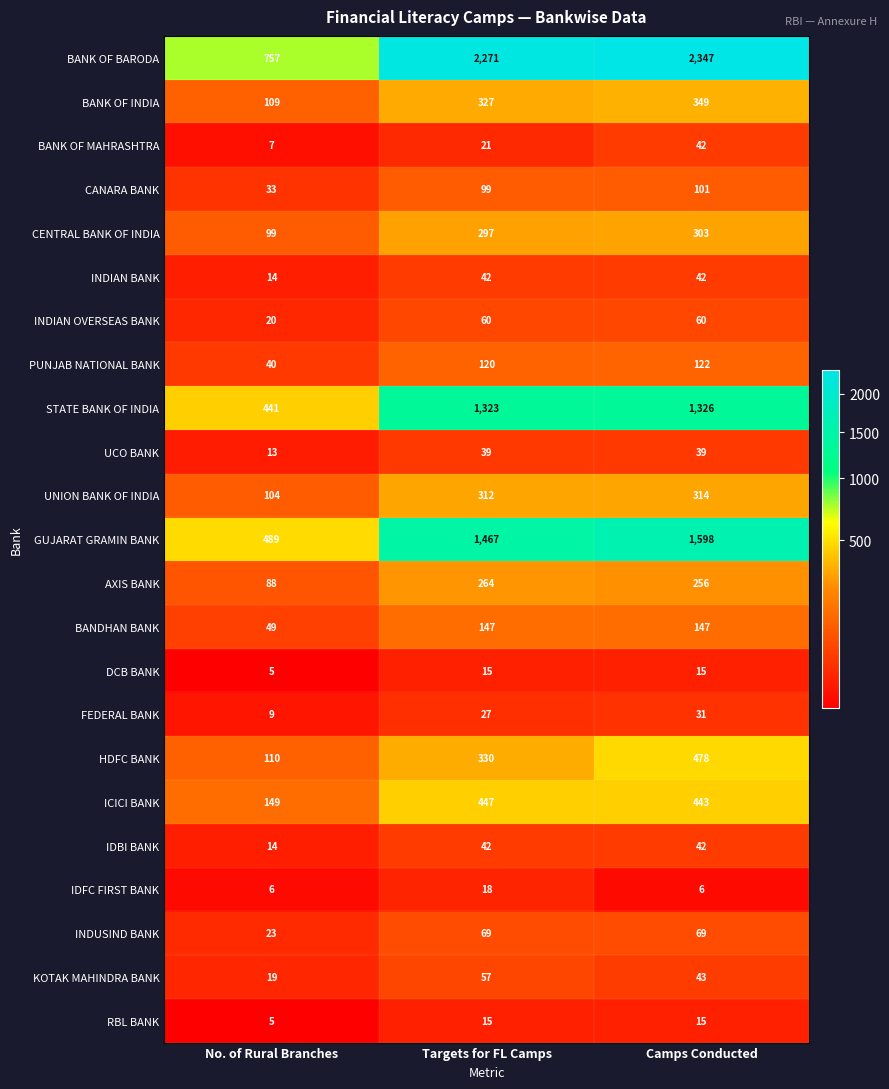

What is the greatest value displayed?

2347